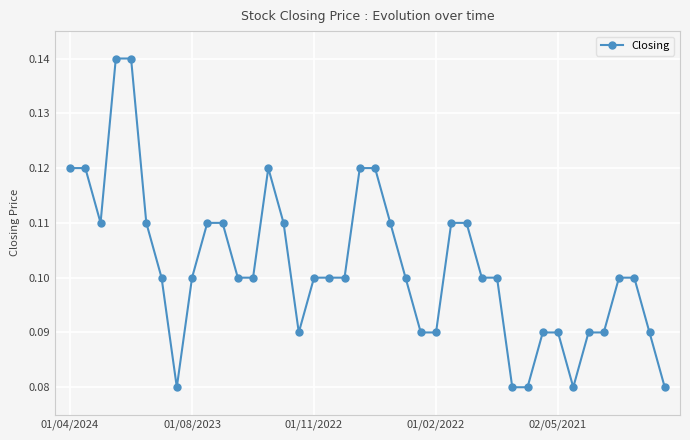

What is the sum of all values?

4.1